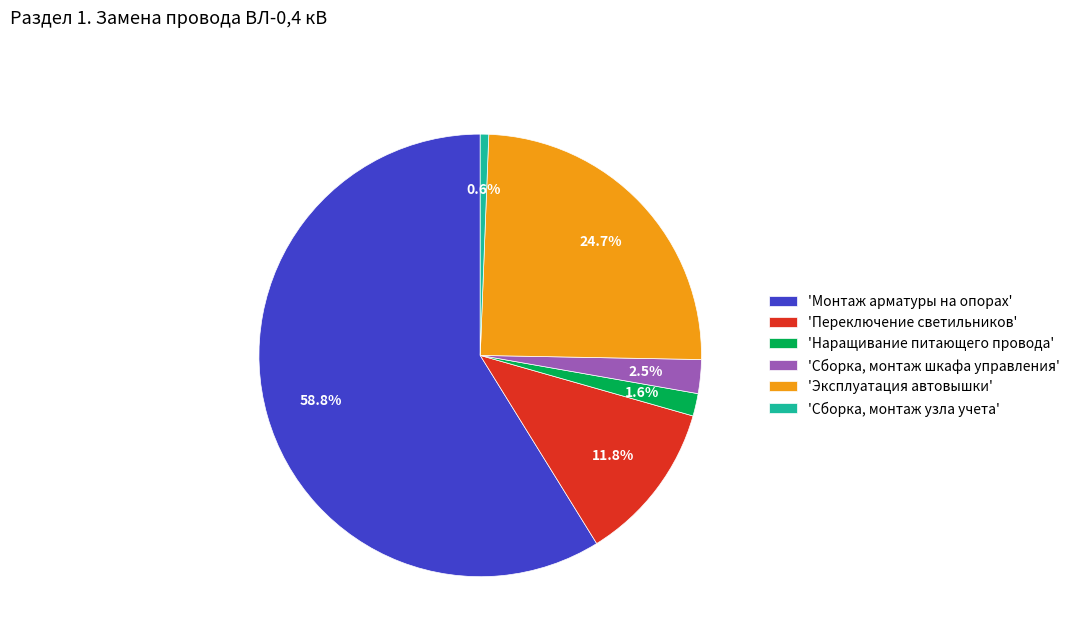

Between 'Эксплуатация автовышки' and 'Монтаж арматуры на опорах', which is larger?

'Монтаж арматуры на опорах'